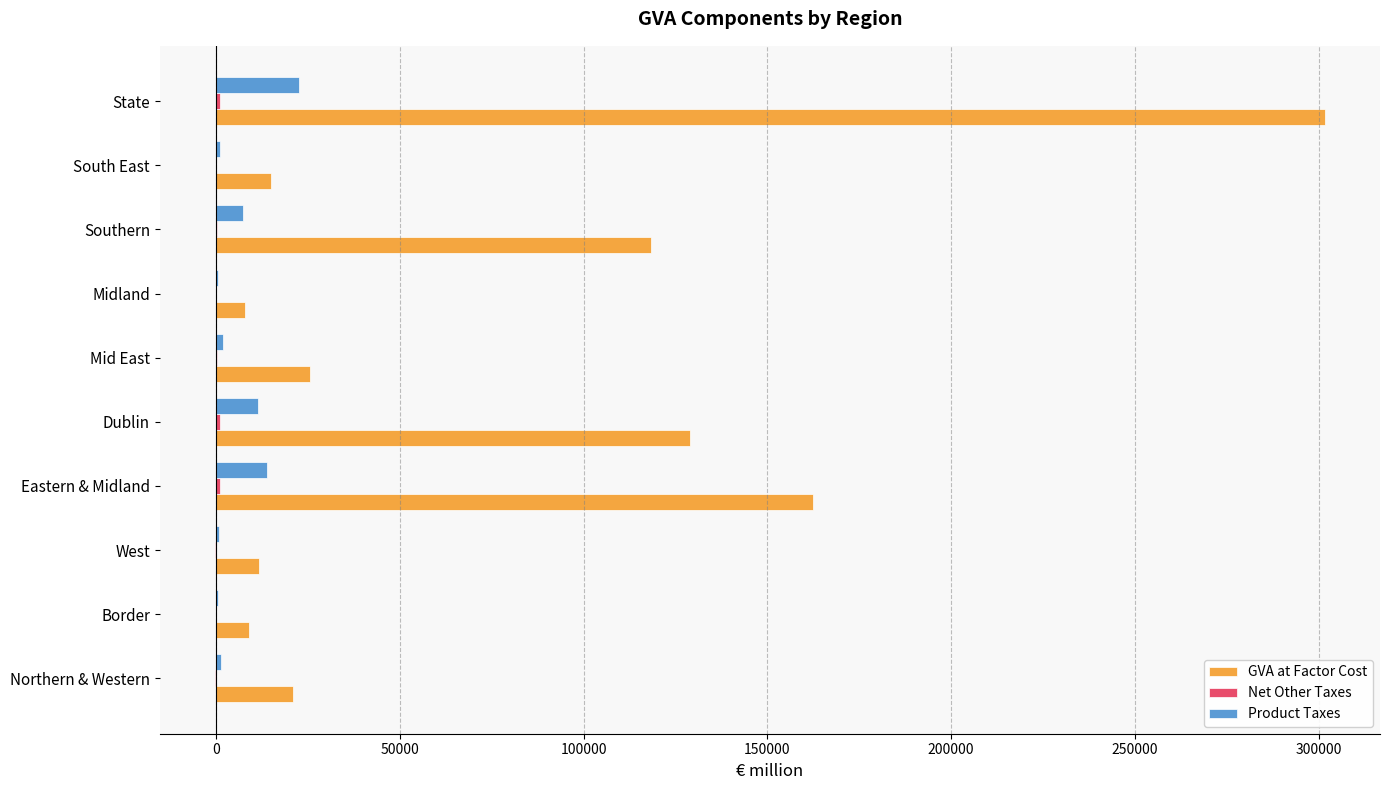

Which series has the largest range (max minus min)?

GVA at Factor Cost